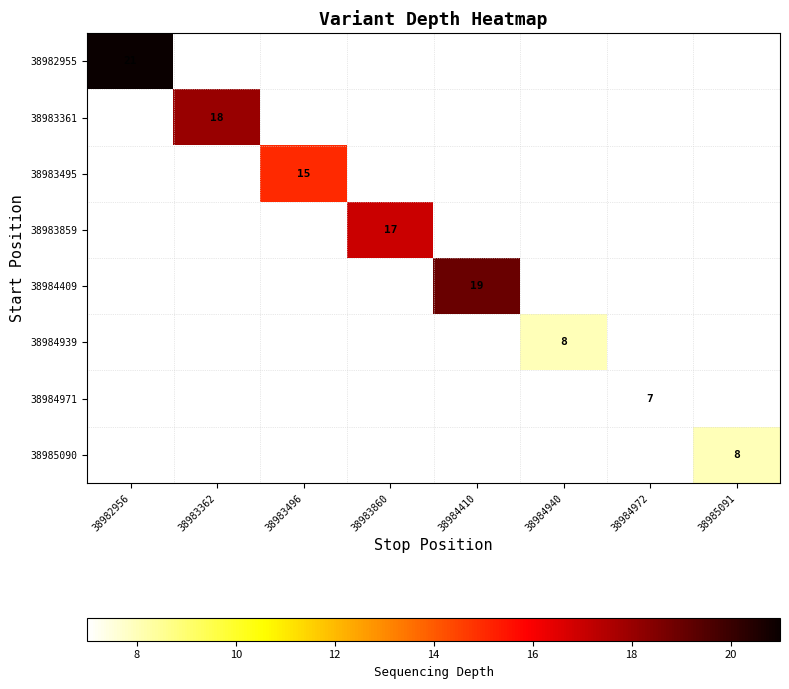

Is it true that 38983859 equals 17 at 38983860?

True